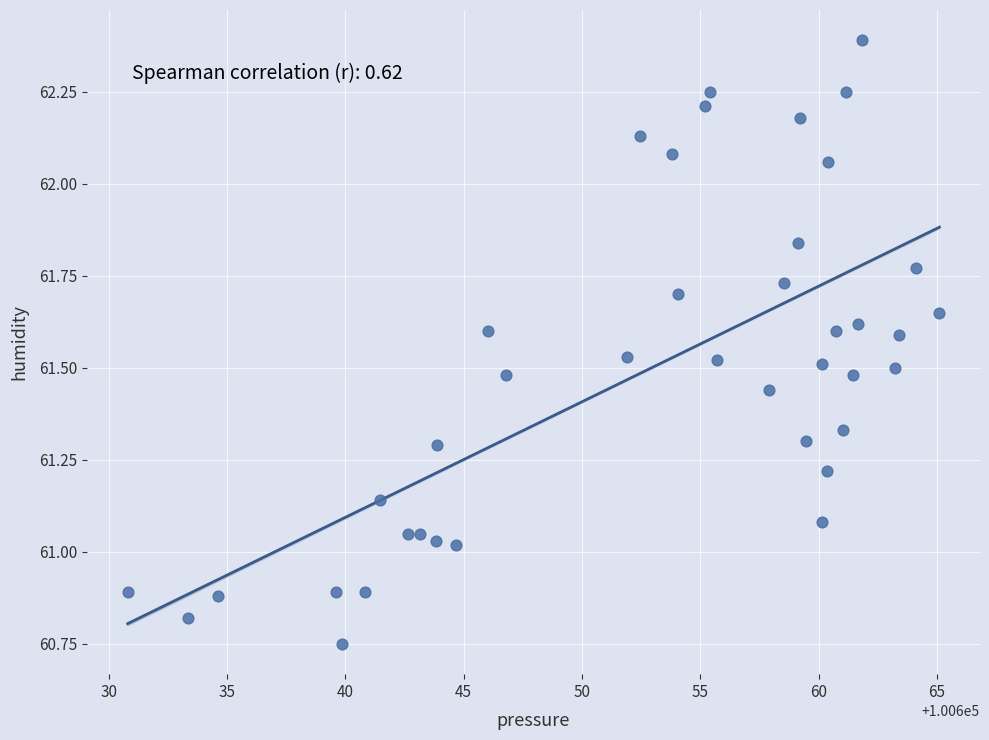

What is the range of X values (max minus min)?

34.3